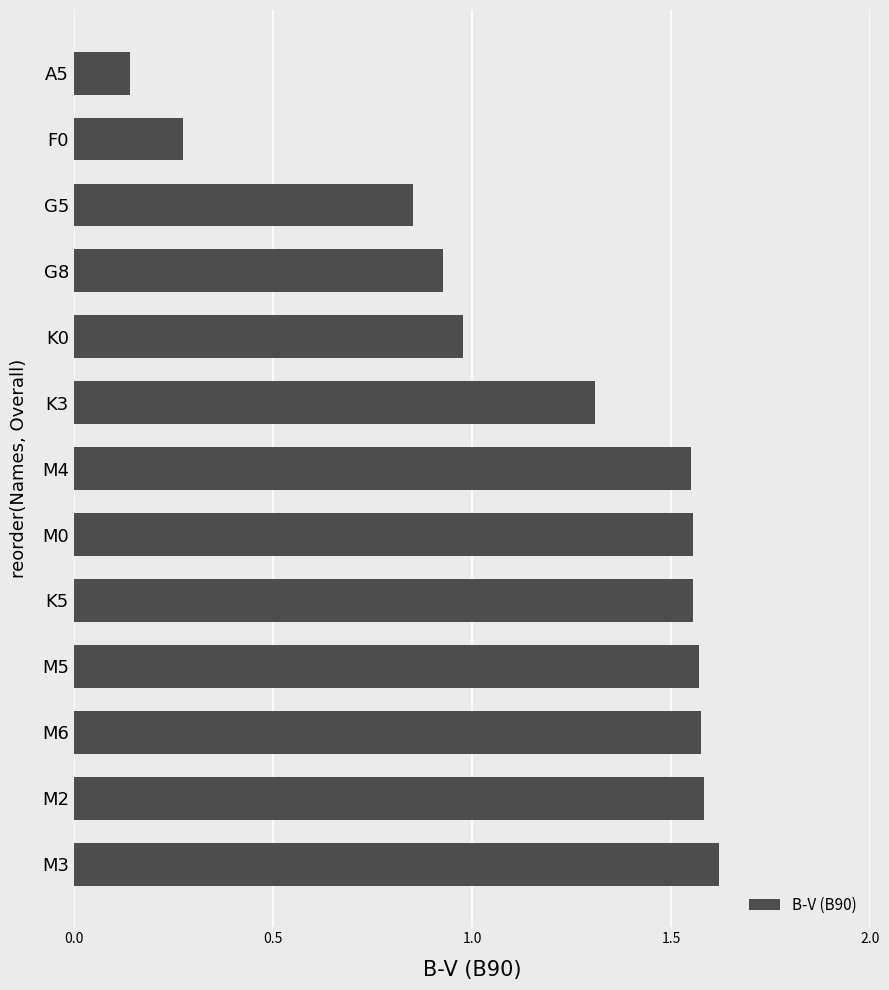

The chart shows a value of 2.6 at M6. True or false?

False